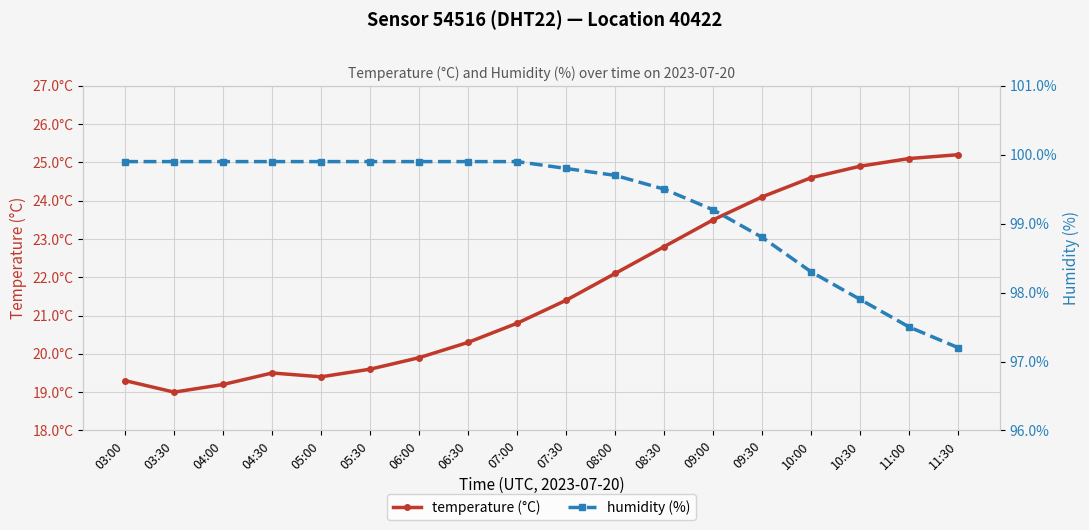

Which category has the highest value in the temperature series?

11:30